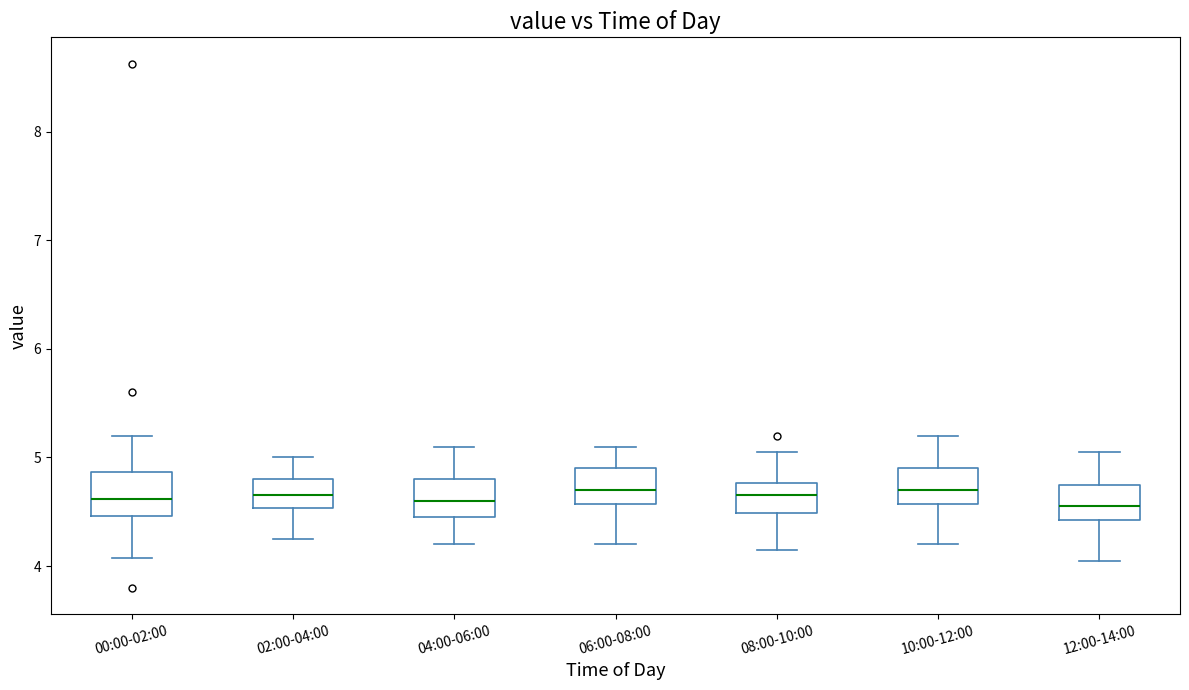

Reading left to right, transcribe this box plot: for each box, give where its median line is, the range the box spans, and where its two whiskers end, as read against the y-axis. The values are not printed on the chart, so give them approximately, as read against the axis.

00:00-02:00: median 4.6, box 4.5 to 4.9, whiskers 4.1 to 5.2
02:00-04:00: median 4.7, box 4.5 to 4.8, whiskers 4.3 to 5.0
04:00-06:00: median 4.6, box 4.5 to 4.8, whiskers 4.2 to 5.1
06:00-08:00: median 4.7, box 4.6 to 4.9, whiskers 4.2 to 5.1
08:00-10:00: median 4.7, box 4.5 to 4.8, whiskers 4.2 to 5.1
10:00-12:00: median 4.7, box 4.6 to 4.9, whiskers 4.2 to 5.2
12:00-14:00: median 4.6, box 4.4 to 4.8, whiskers 4.1 to 5.1